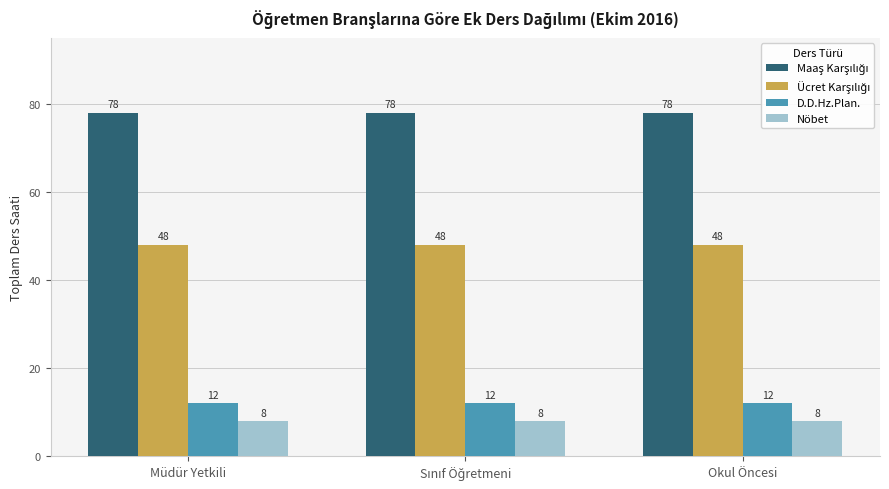

Is it true that D.D.Hz.Plan. equals 18 at Müdür Yetkili?

False